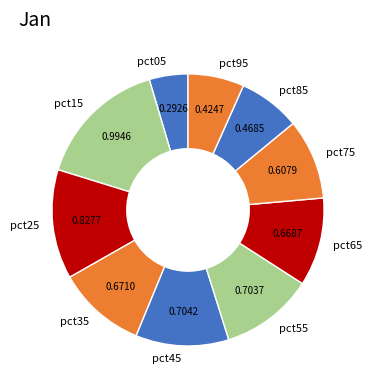

Which has a higher value, pct05 or pct15?

pct15